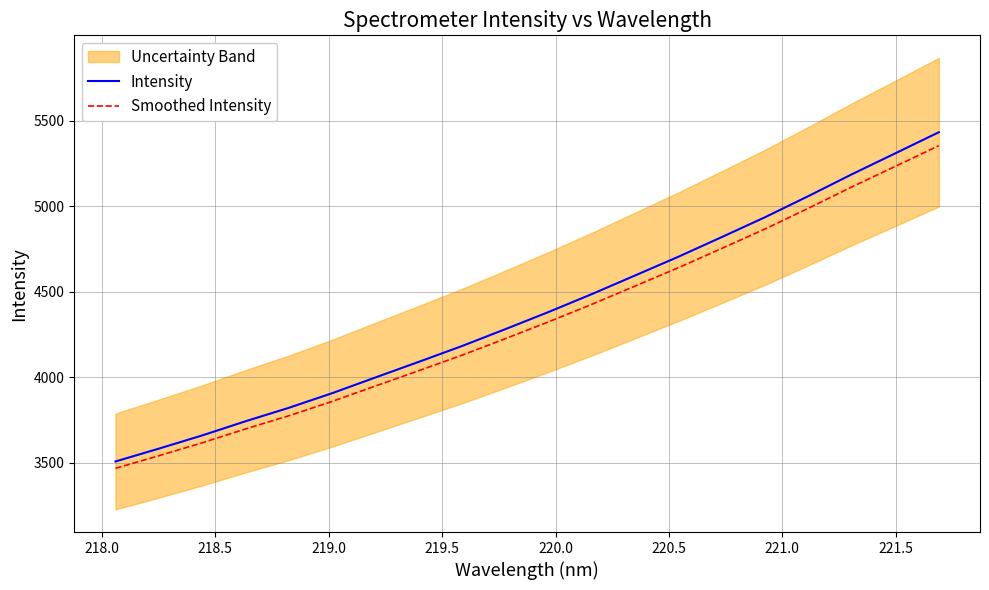

Which series has the widest spread of values?

Intensity